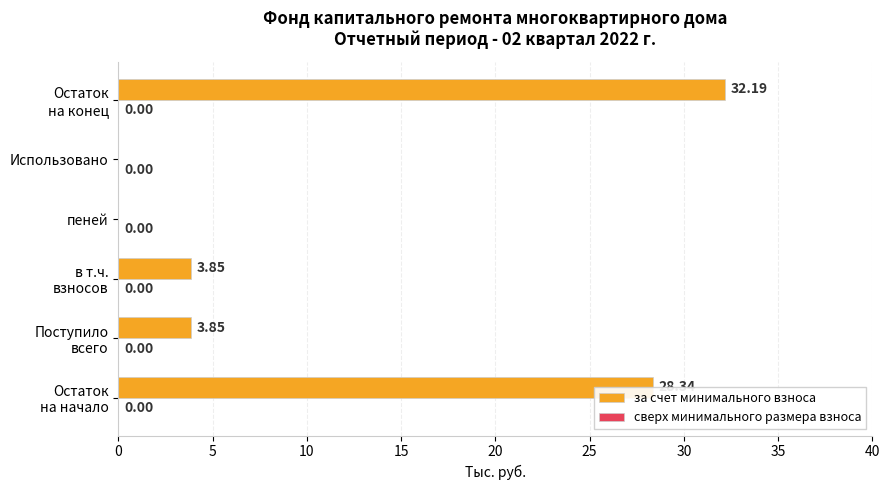

What is the sum of all values?

68.2